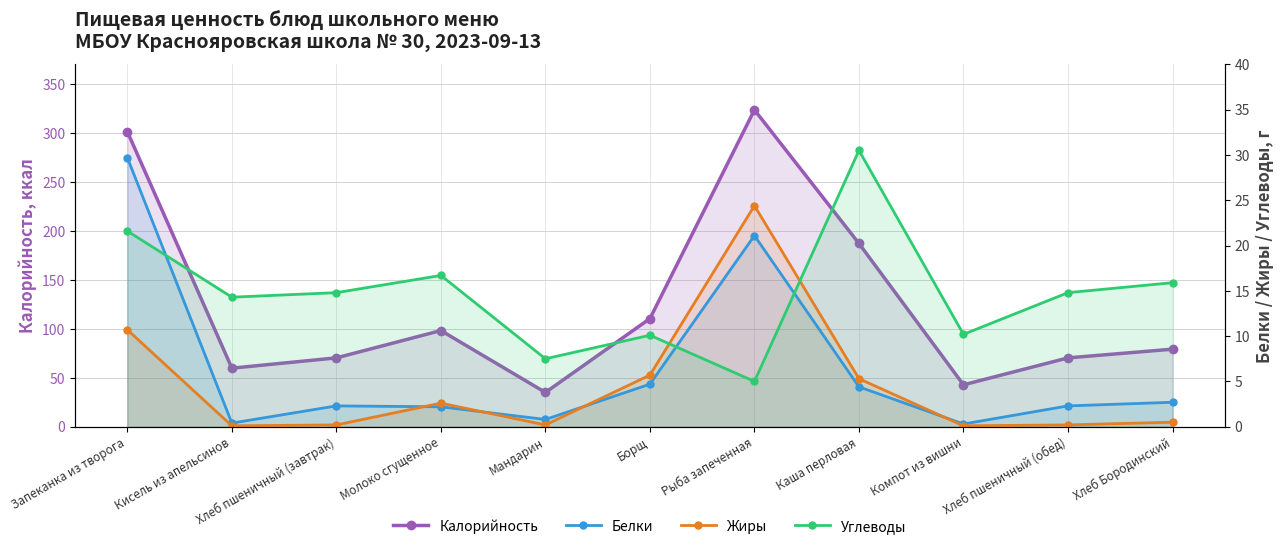

True or false: Белки and Калорийность intersect in this chart.

False